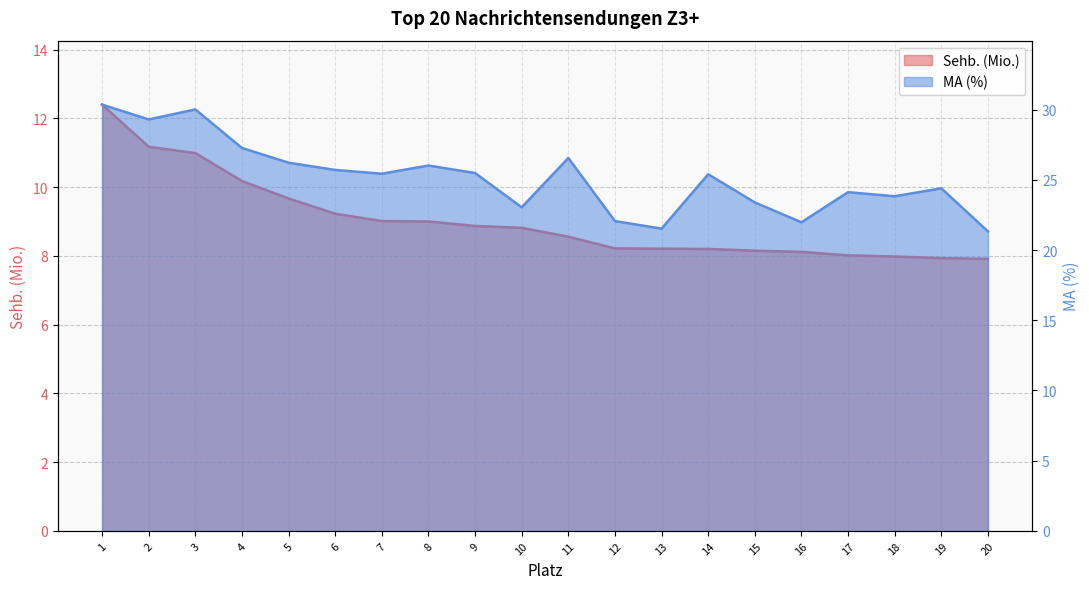

At which label does MA (%) reach its peak?

1